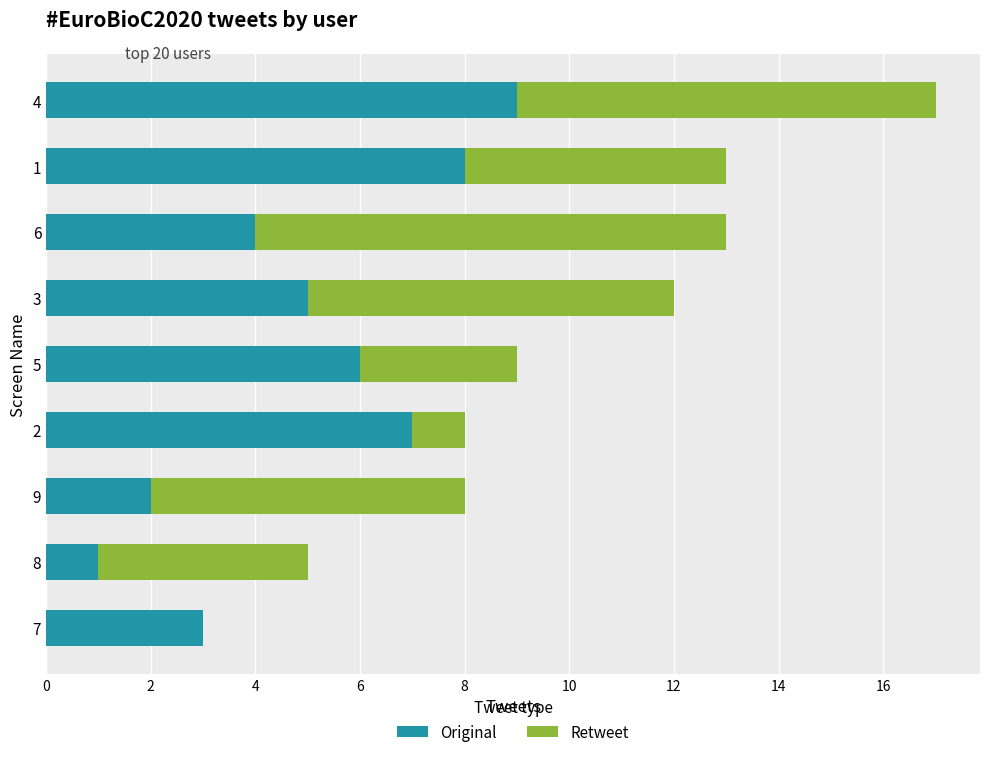

At which category is the sum across all series the highest?

4